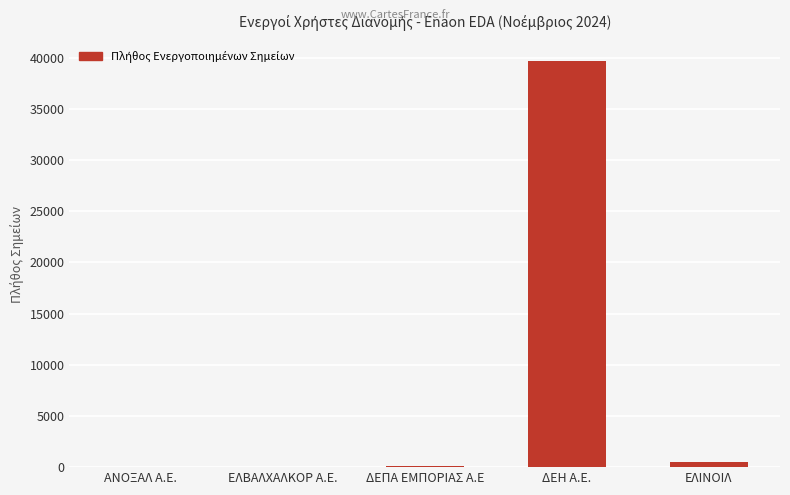

Which category has the highest value across all series?

ΔΕΗ A.E.